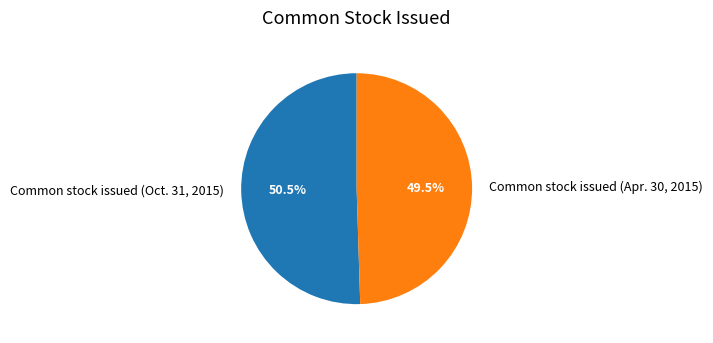

Rank the categories by value from highest to lowest.

Common stock issued (Oct. 31, 2015), Common stock issued (Apr. 30, 2015)